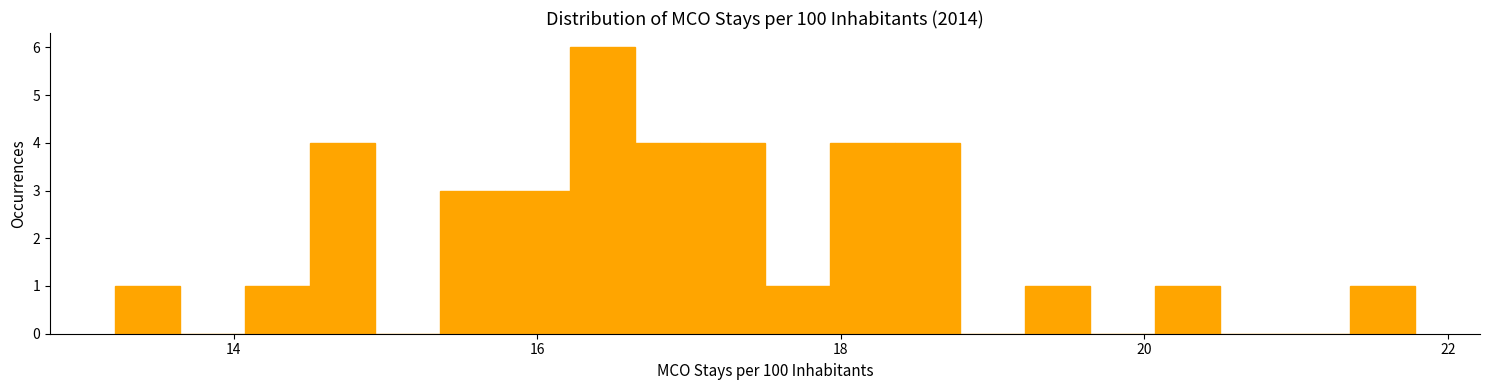

Around what value on the x-axis is the tallest bar? Give the approximate position of its centre, as read against the axis.

16.4